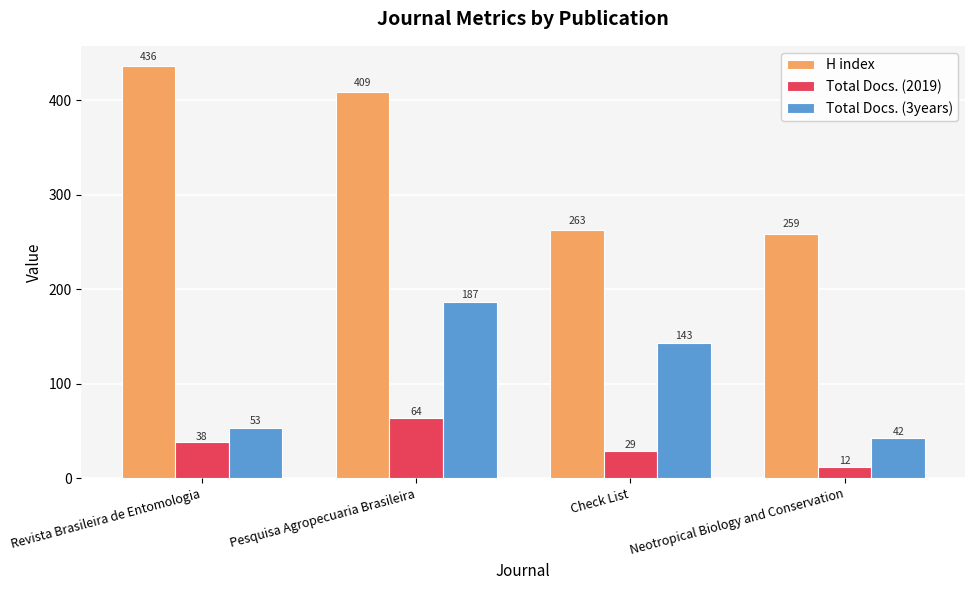

At which category is the sum across all series the highest?

Pesquisa Agropecuaria Brasileira